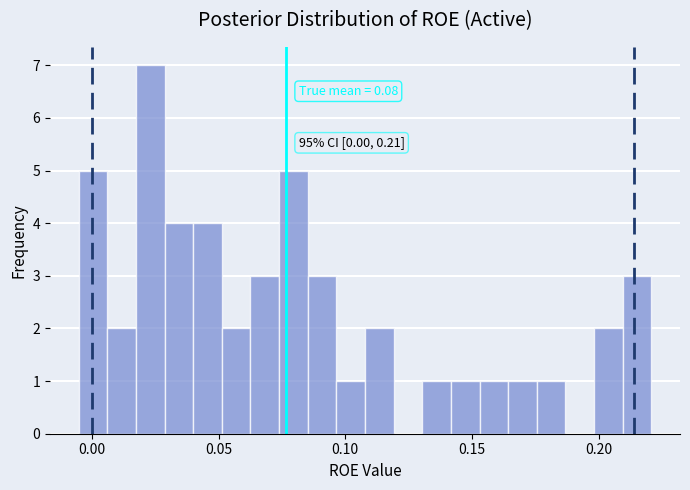

Around what value on the x-axis is the tallest bar? Give the approximate position of its centre, as read against the axis.

0.025